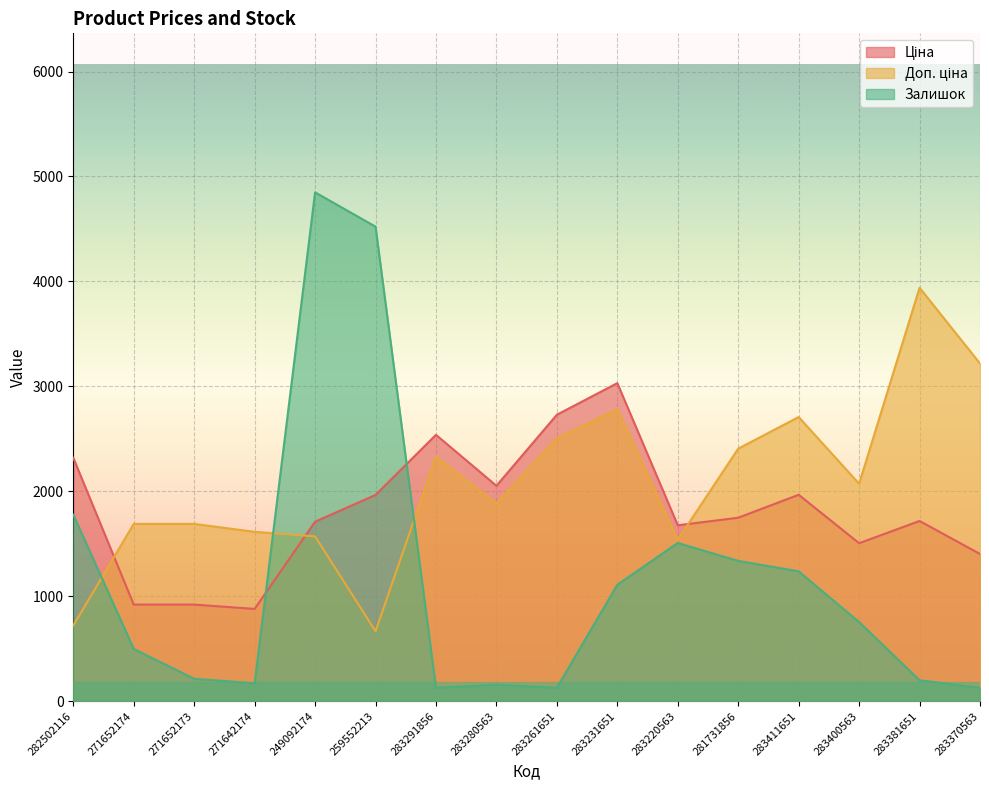

Reading left to right, transcribe all the data shown in this chart.

Ціна: 2318.7	920.1	920.1	879.1	1710.3	1965.3	2538.0	2052.3	2729.6	3030.6	1676.1	1747.9	1966.8	1505.0	1717.1	1402.4
Доп. ціна: 721.0	1688.9	1688.9	1613.6	1569.6	666.0	2329.3	1883.6	2505.1	2781.4	1538.2	2406.3	2707.6	2071.9	3939.8	3217.8
Залишок: 1777.5	497.7	213.3	170.6	4849.0	4521.9	128.0	156.4	128.0	1109.1	1507.3	1336.7	1237.1	753.7	199.1	128.0